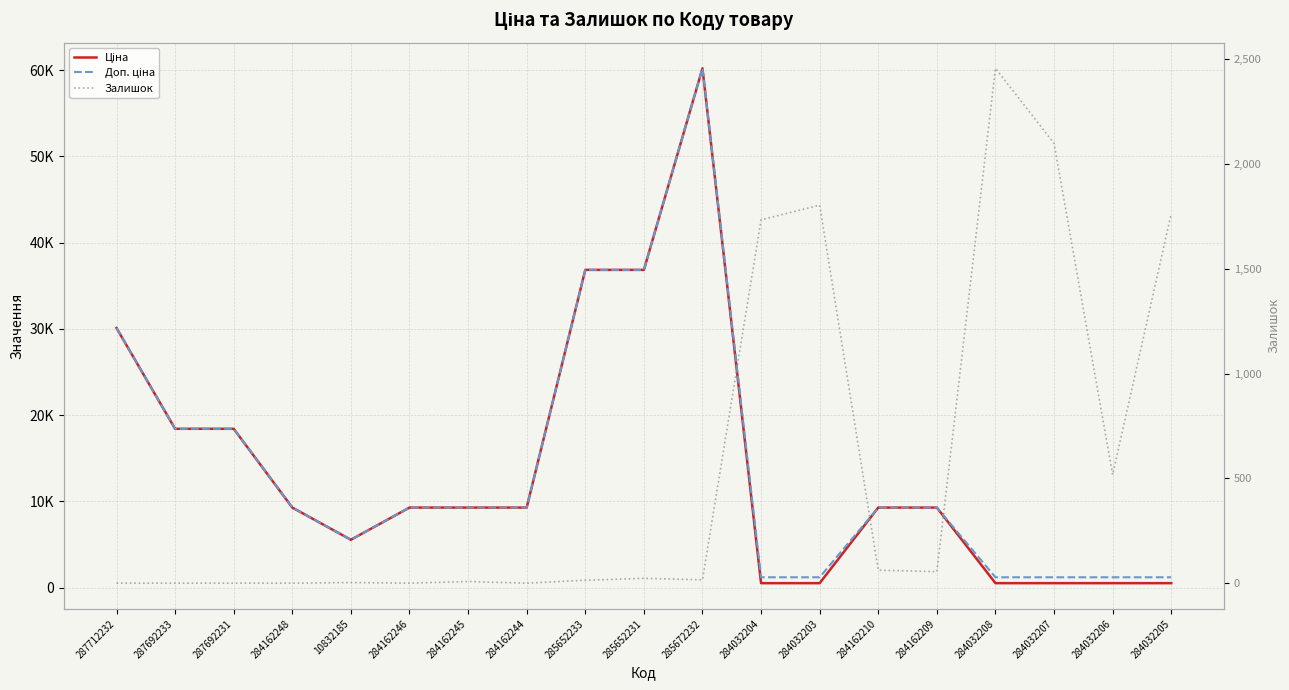

In Залишок, how many points are lower than both neighbors (excluding endpoints)?

5